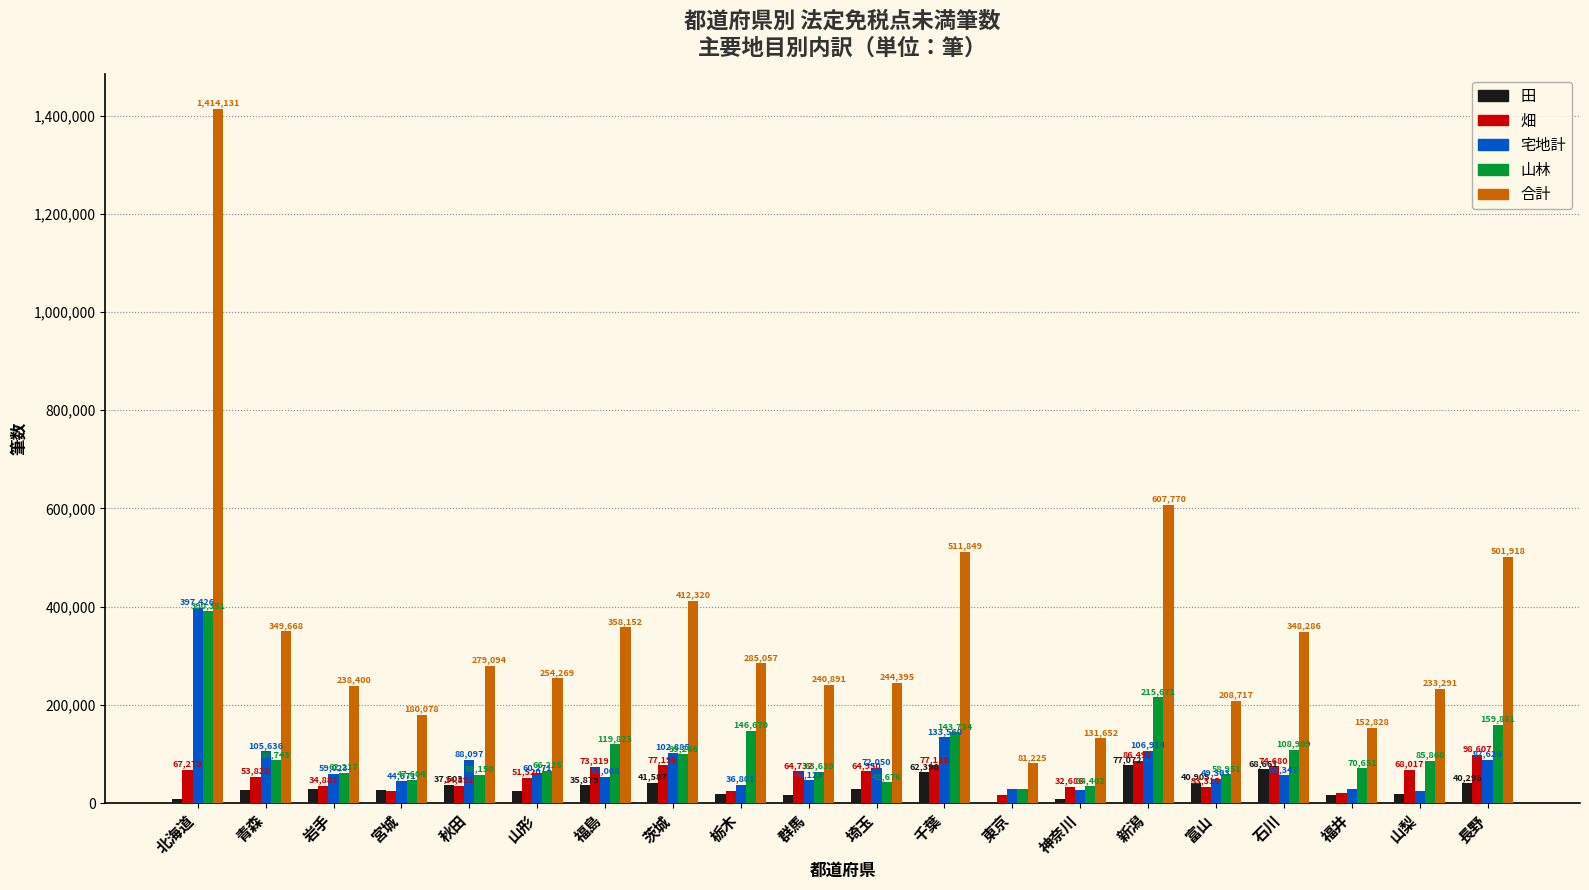

Which series changed the most between 宮城 and 山形?

合計